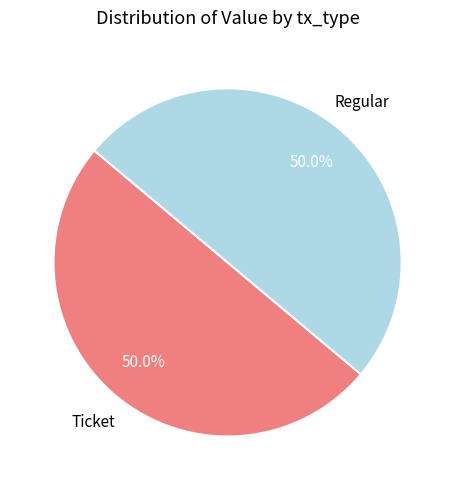

How many segments does this pie chart have?

2